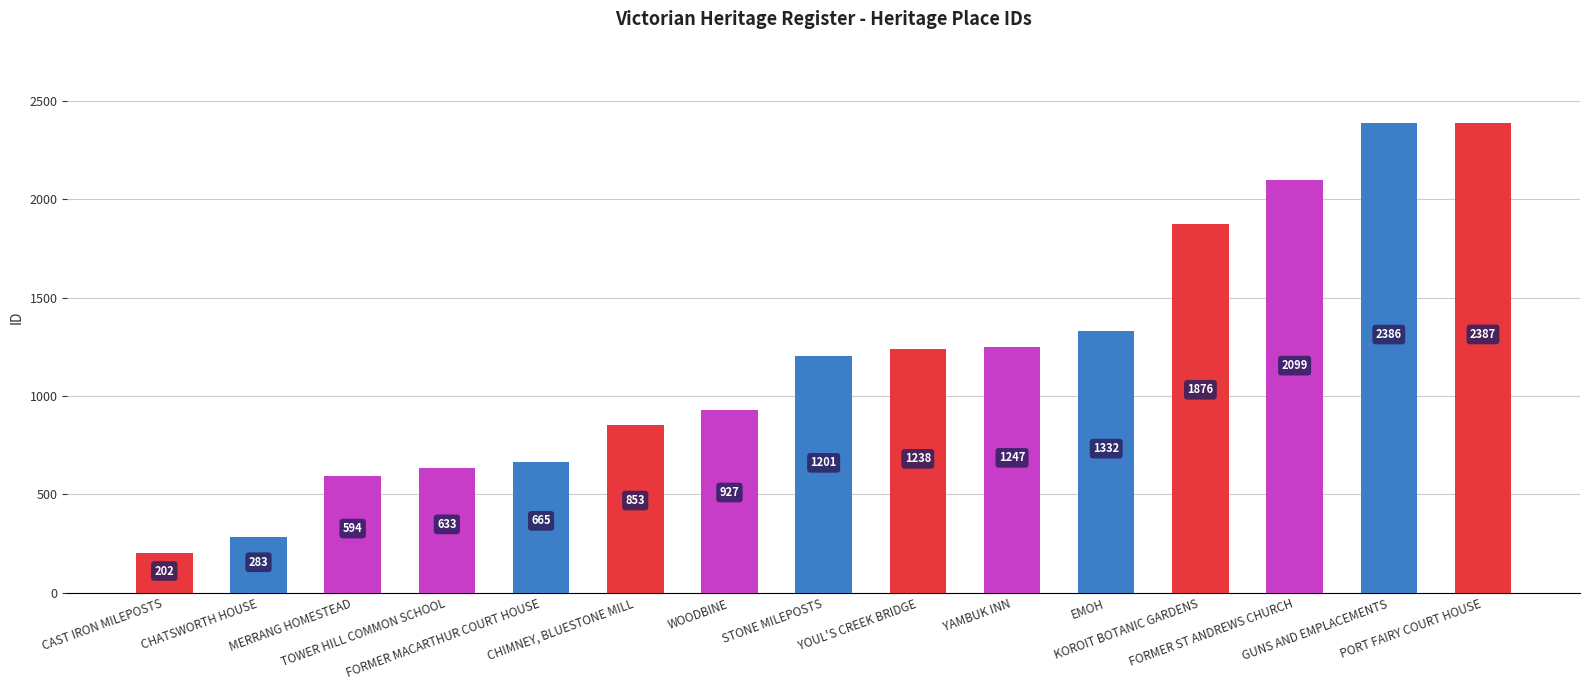

Reading left to right, extract all data points from this chart.

CAST IRON MILEPOSTS=202	CHATSWORTH HOUSE=283	MERRANG HOMESTEAD=594	TOWER HILL COMMON SCHOOL=633	FORMER MACARTHUR COURT HOUSE=665	CHIMNEY, BLUESTONE MILL=853	WOODBINE=927	STONE MILEPOSTS=1201	YOUL'S CREEK BRIDGE=1238	YAMBUK INN=1247	EMOH=1332	KOROIT BOTANIC GARDENS=1876	FORMER ST ANDREWS CHURCH=2099	GUNS AND EMPLACEMENTS=2386	PORT FAIRY COURT HOUSE=2387